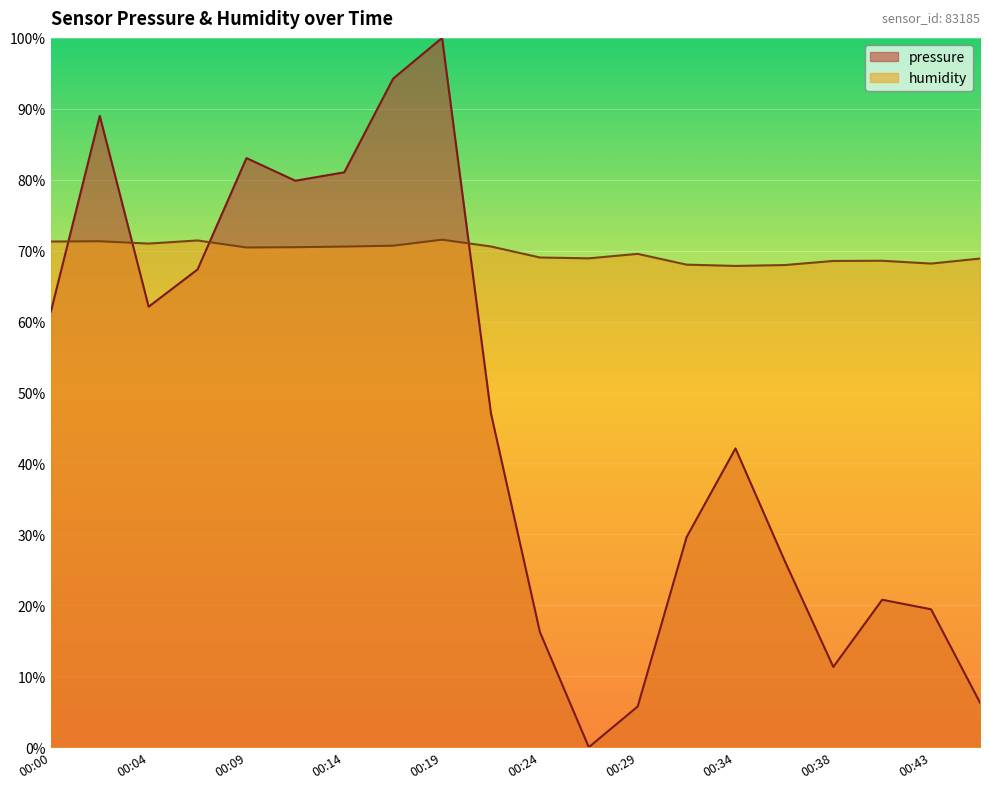

How many times do humidity and pressure cross each other?

4